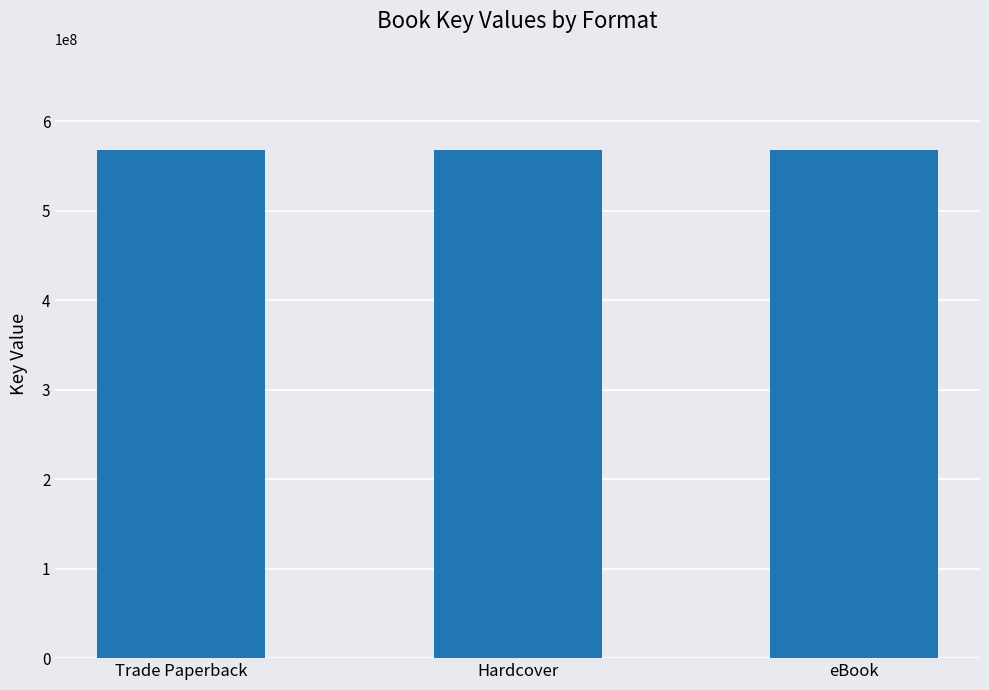

What is the ratio of the value at Trade Paperback to the value at Hardcover?

1.0